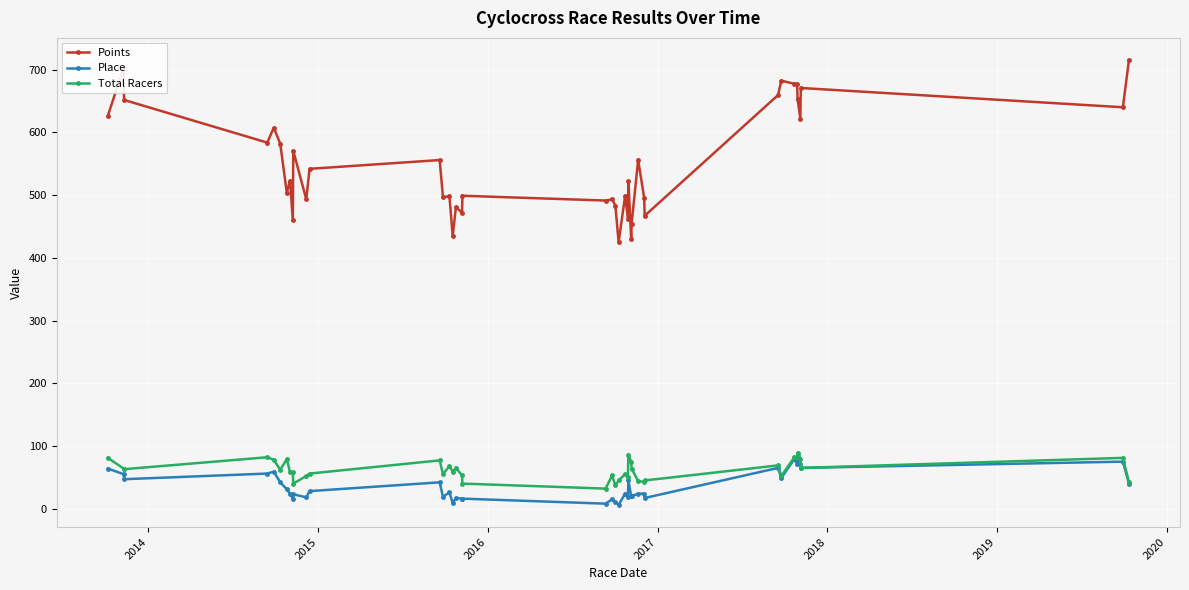

True or false: Points and Place cross at least once.

False